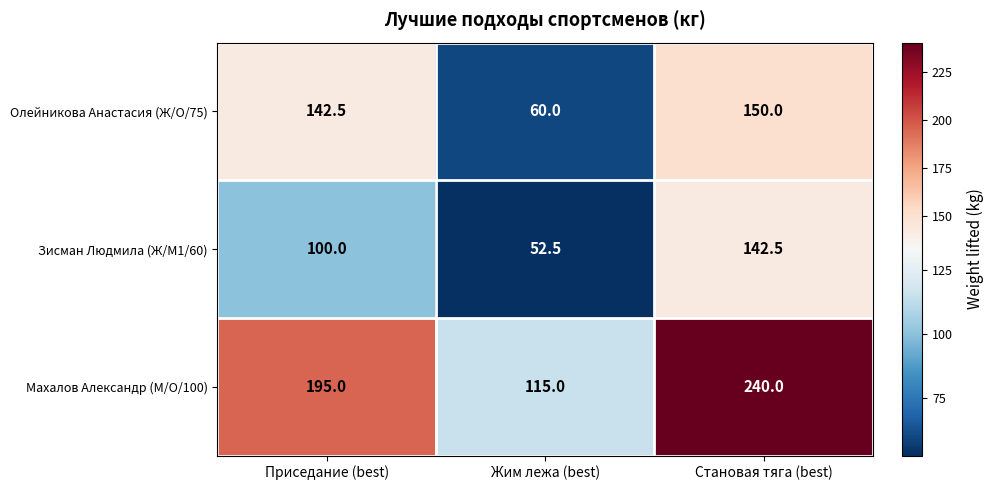

The Махалов Александр (М/O/100) series shows 240.0 at Становая тяга (best). True or false?

True